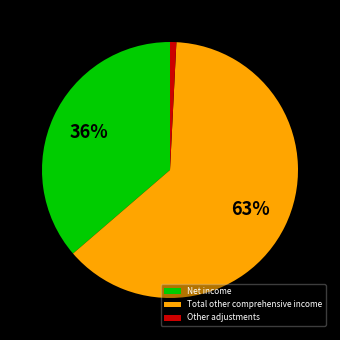

Which category accounts for the majority?

Total other comprehensive income